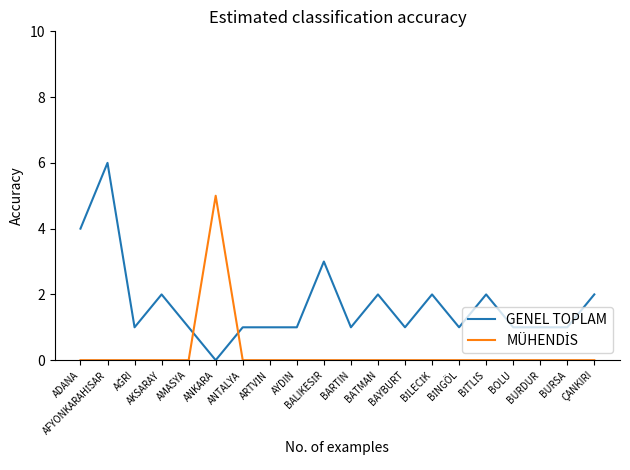

What is the greatest value displayed?

6